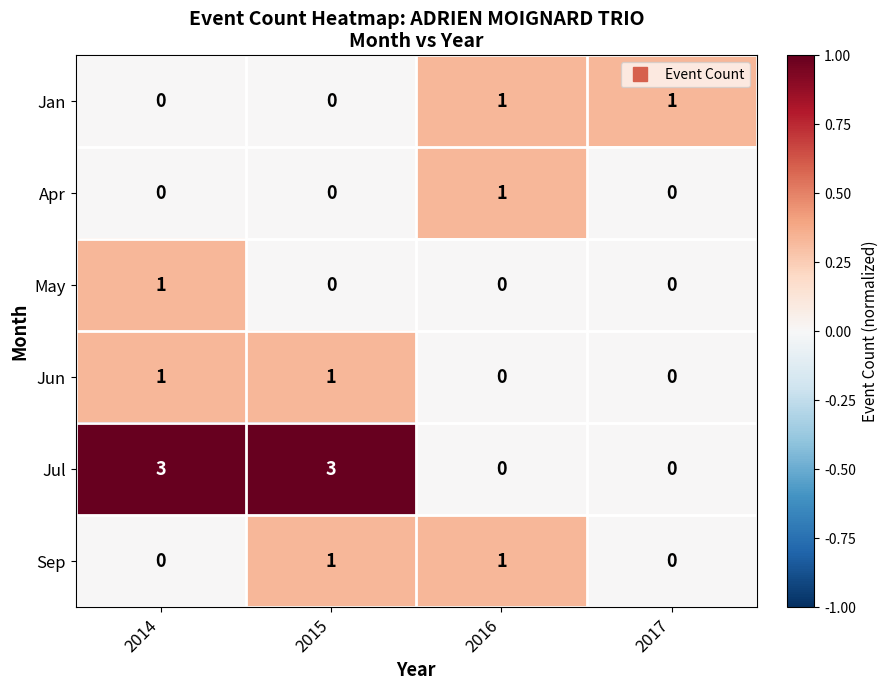

Which series has the largest range (max minus min)?

Jul